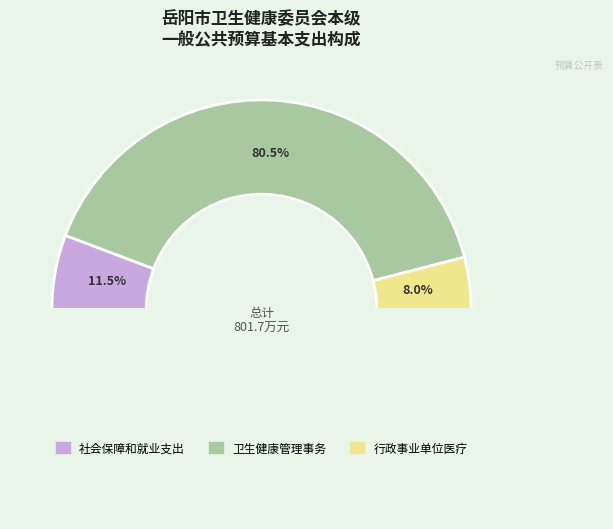

What is the change in value from 社会保障和就业支出 to 行政事业单位医疗?

-27.8